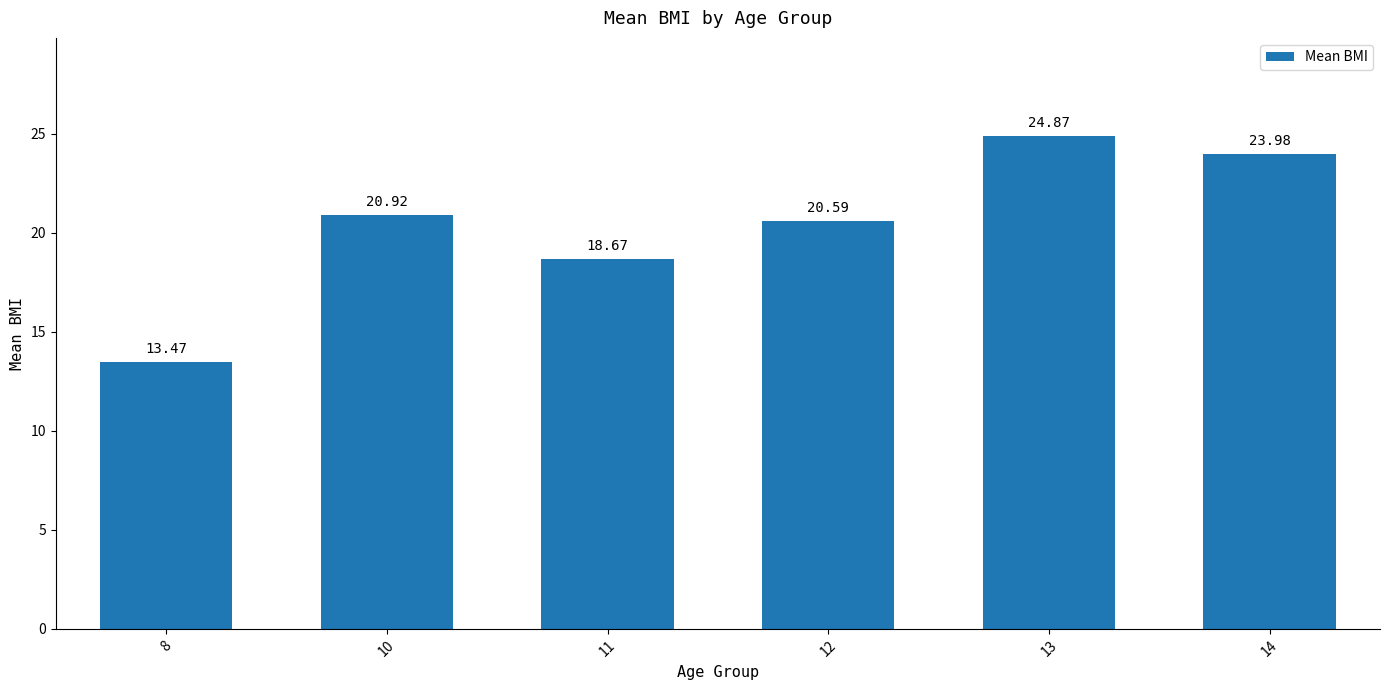

The chart shows a value of 34.0 at 10. True or false?

False